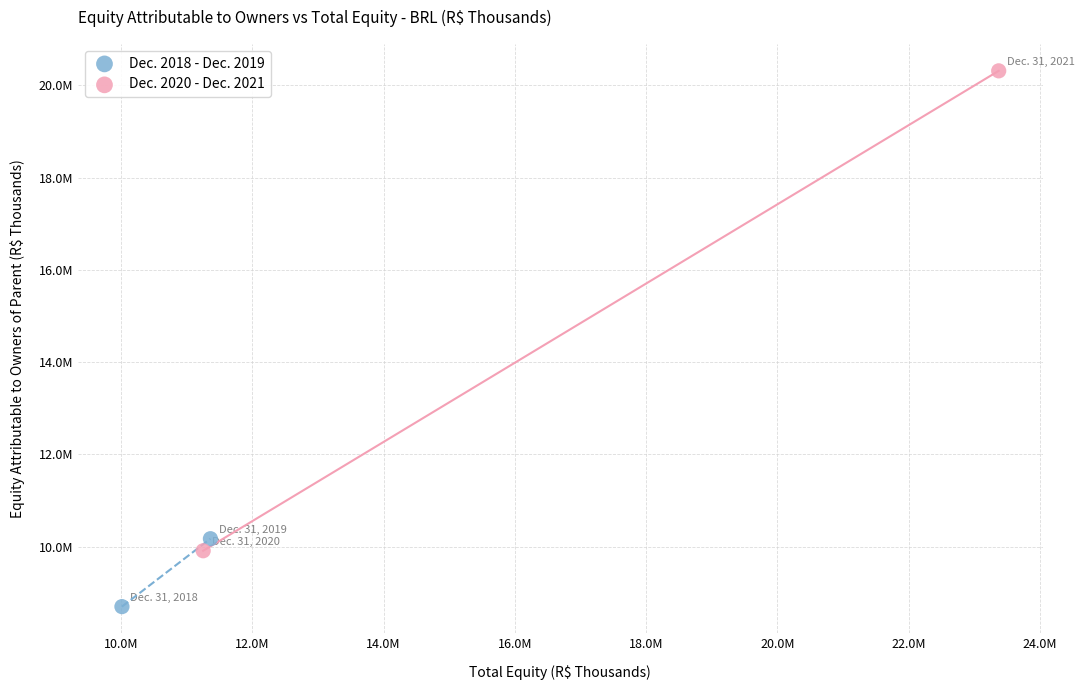

What are all the series names shown in the legend?

Dec. 2018 - Dec. 2019, Dec. 2020 - Dec. 2021